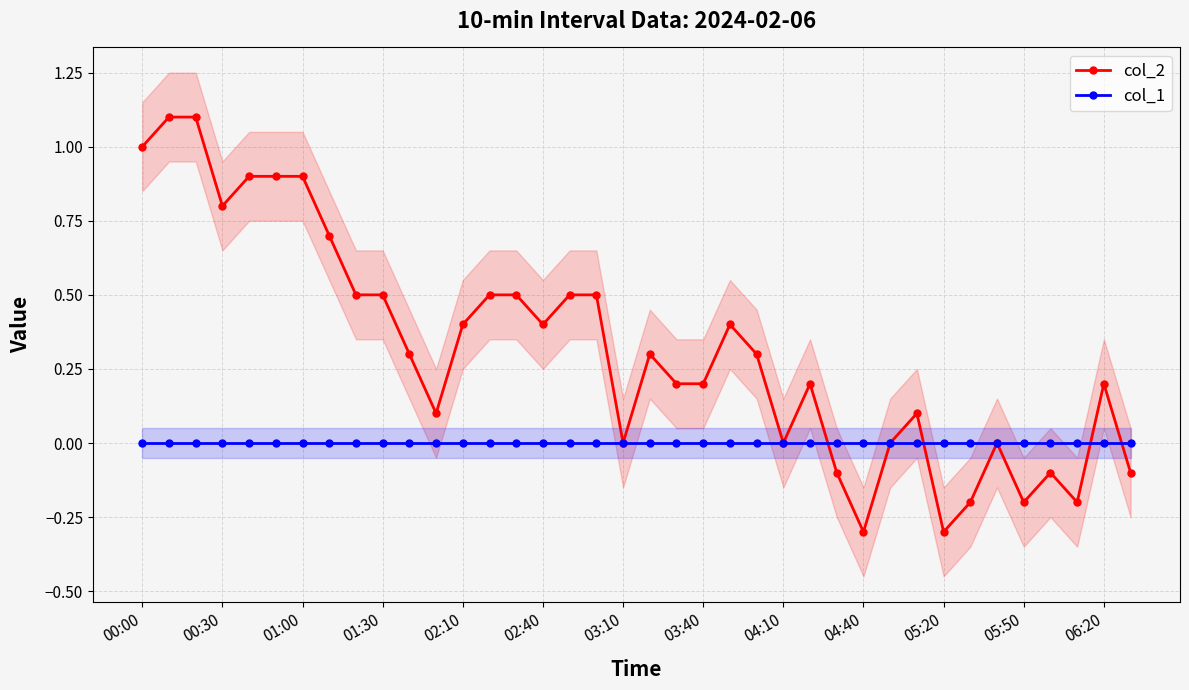

What position from the left is 26?

27